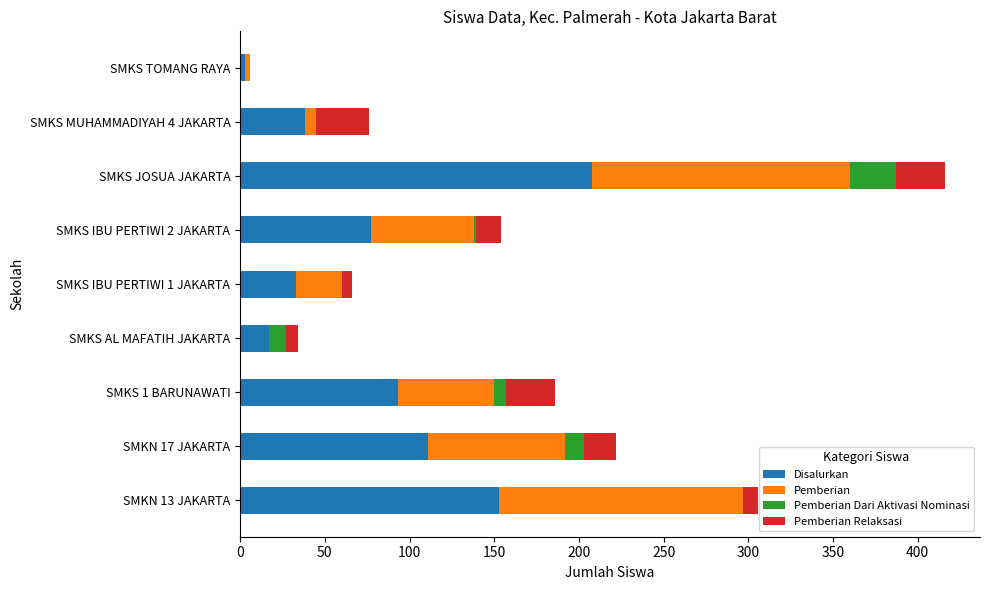

At which category is the sum across all series the highest?

SMKS JOSUA JAKARTA